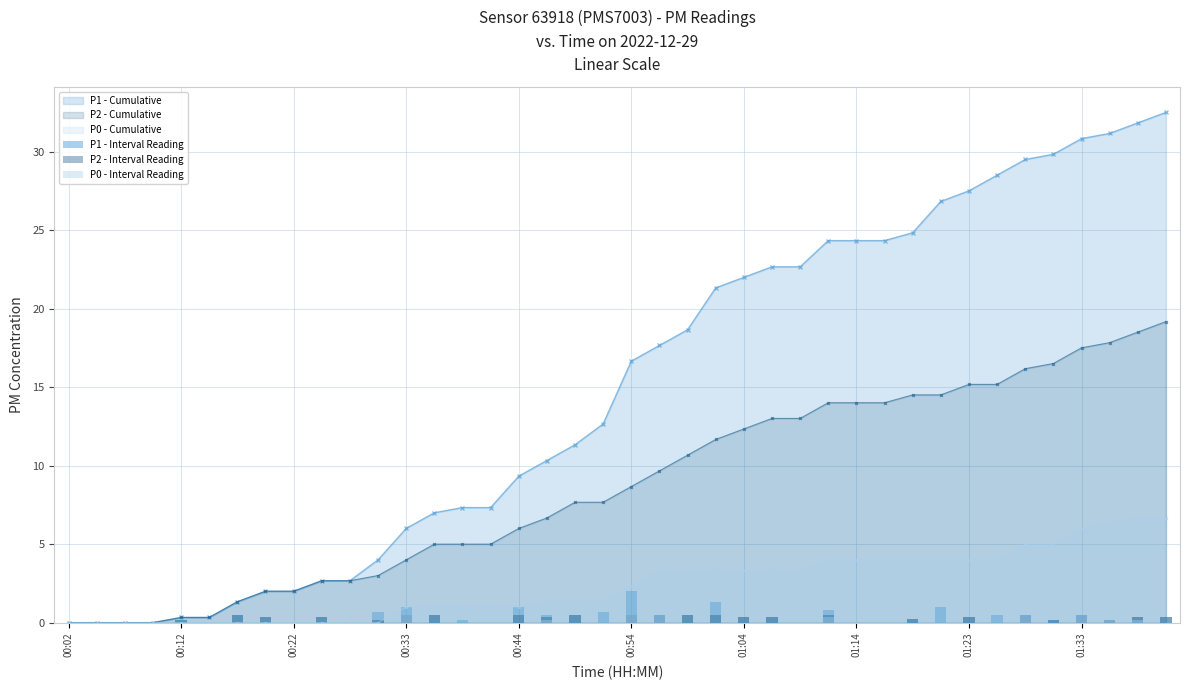

True or false: P2 - Cumulative has a value of 9.2 at 01:33.

False